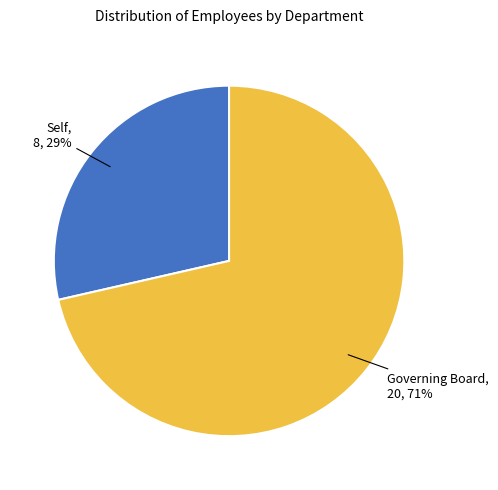

What is the majority slice?

Governing Board